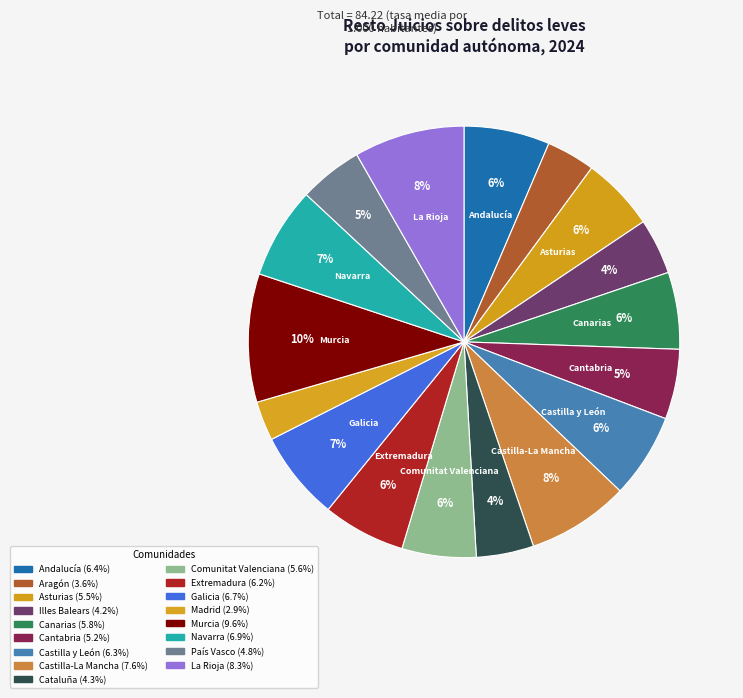

What is the total percentage of Castilla y León and Cantabria?

11.6%